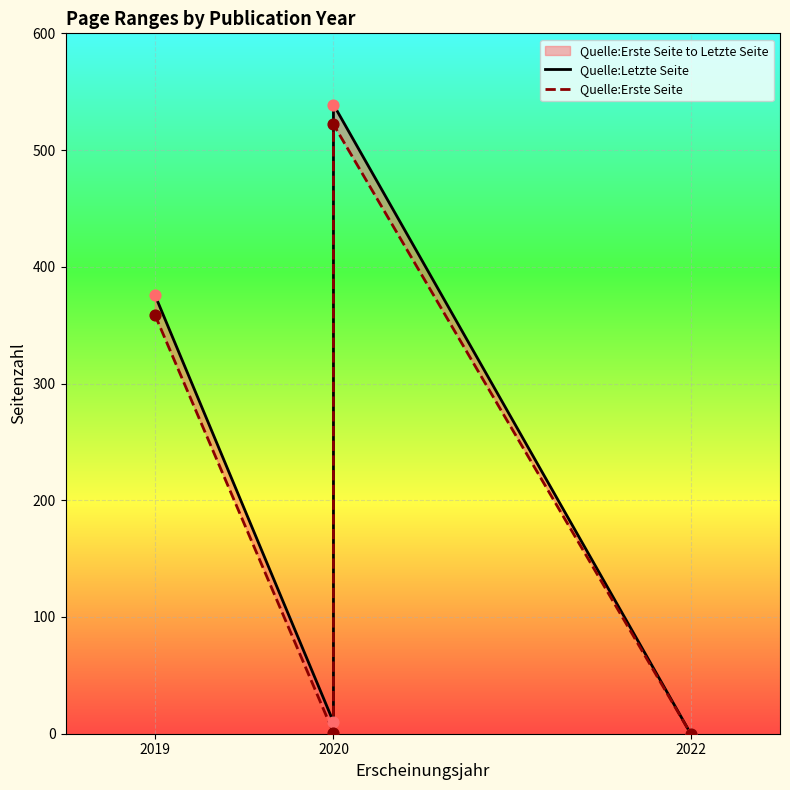

At how many categories does at least one series exceed 81?

2